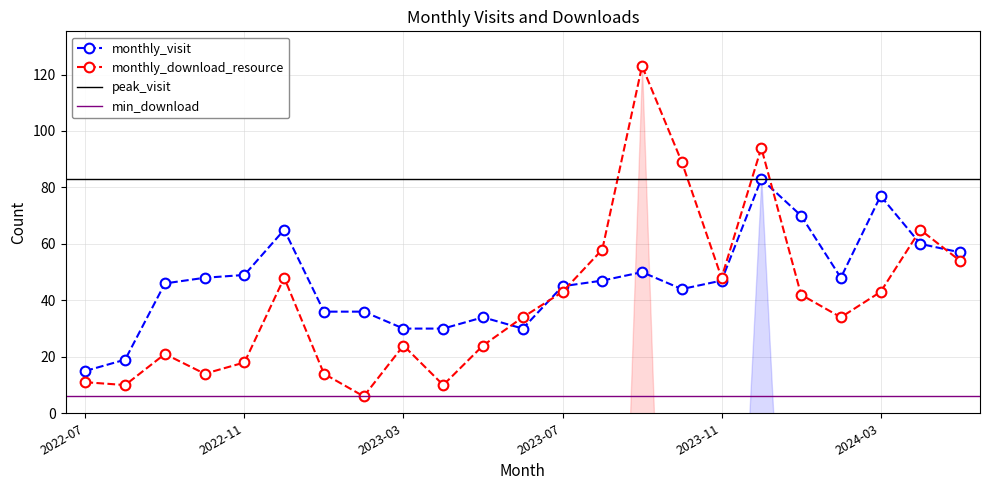

Does the chart display data point markers on the line(s)?

Yes